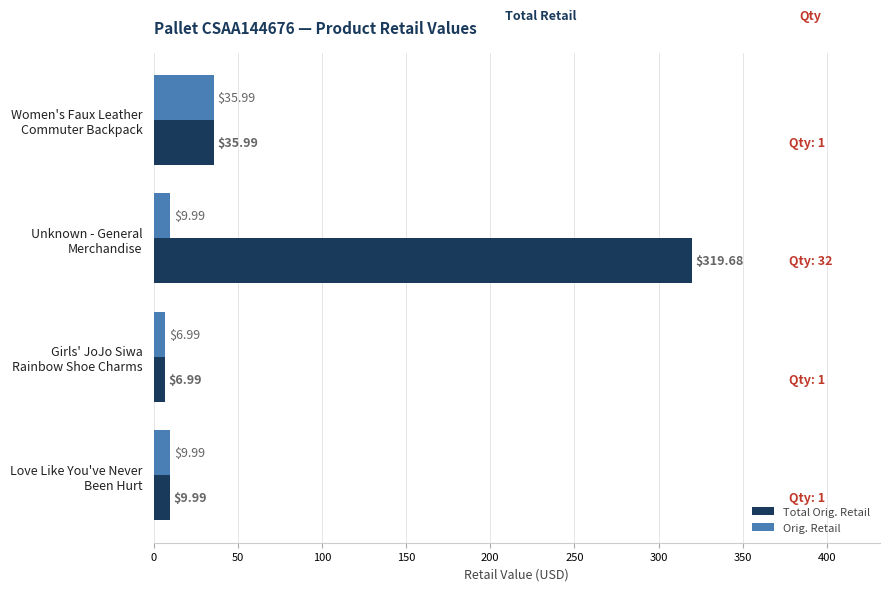

Which series has the largest total across all categories?

Total Orig. Retail